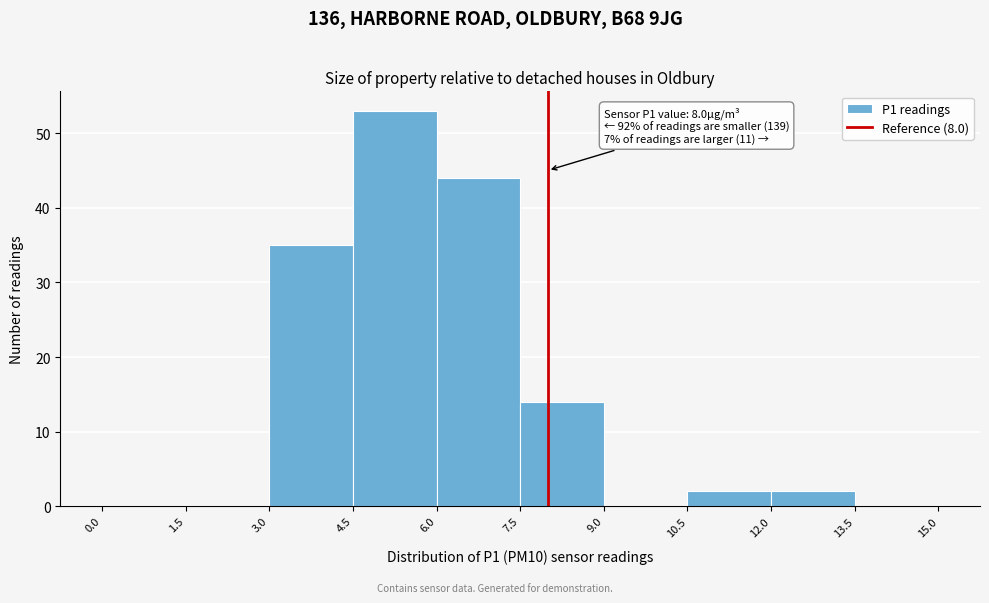

Over which range of the x-axis is the bar tallest?

4.5 to 6.0